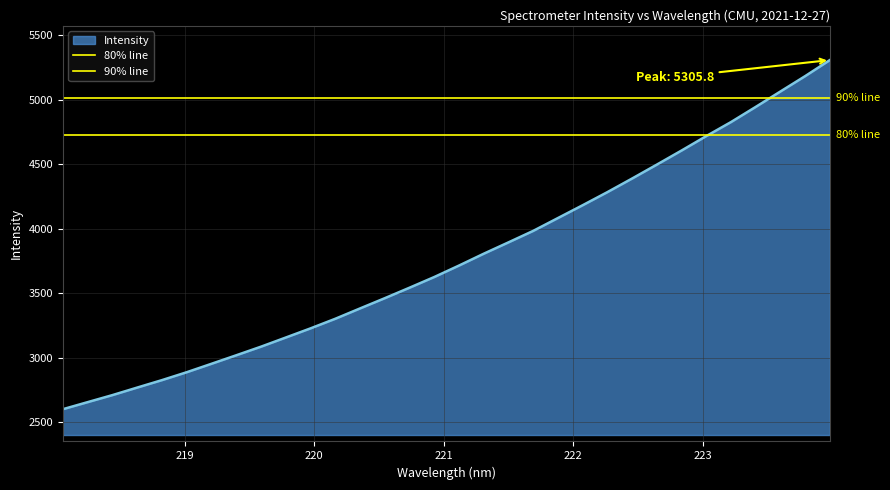

What is the lowest value of the Intensity series?

2600.1